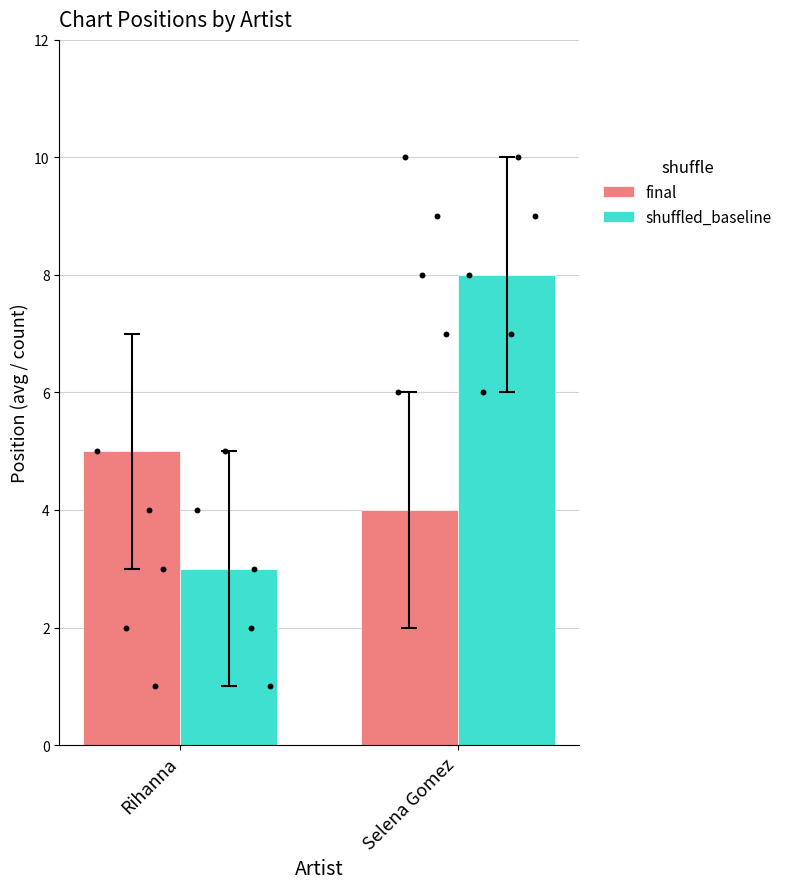

Which series contains the lowest Y value?

shuffled_baseline